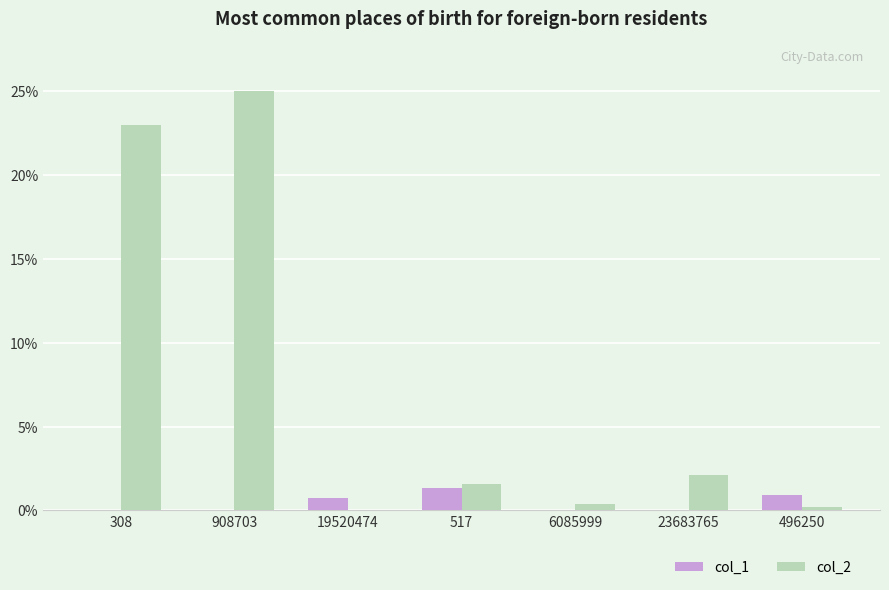

The value of col_2 at 496250 is 0.2. True or false?

True